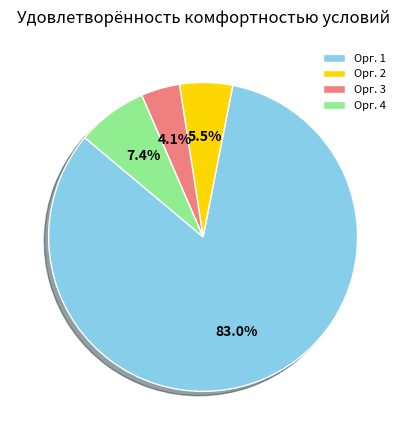

Which category has the smallest portion of the pie?

Орг. 3